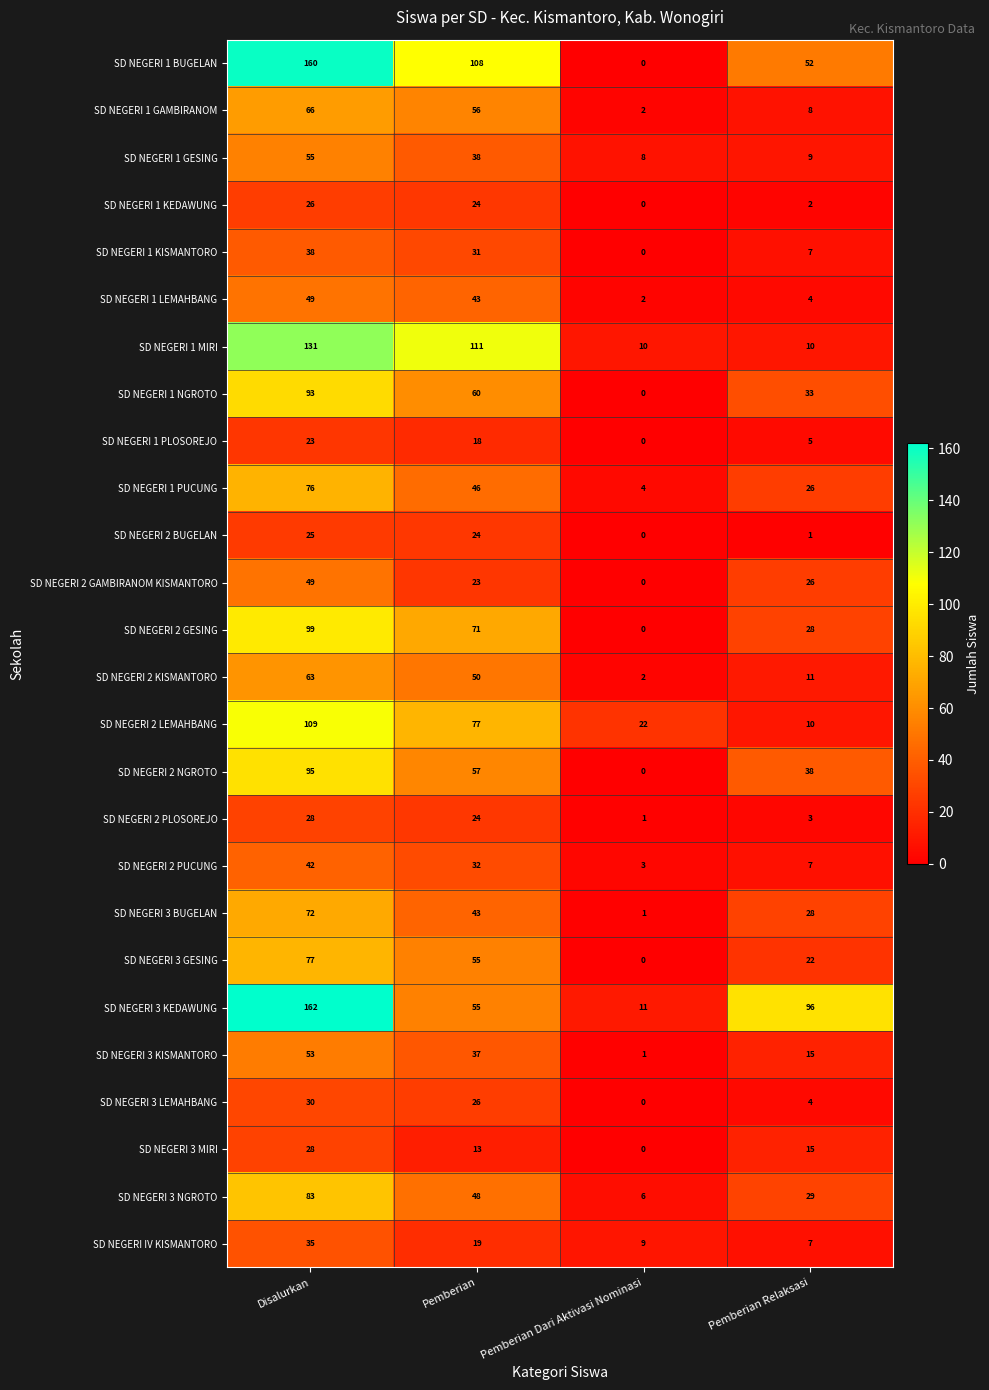

How many series are shown in this chart?

26